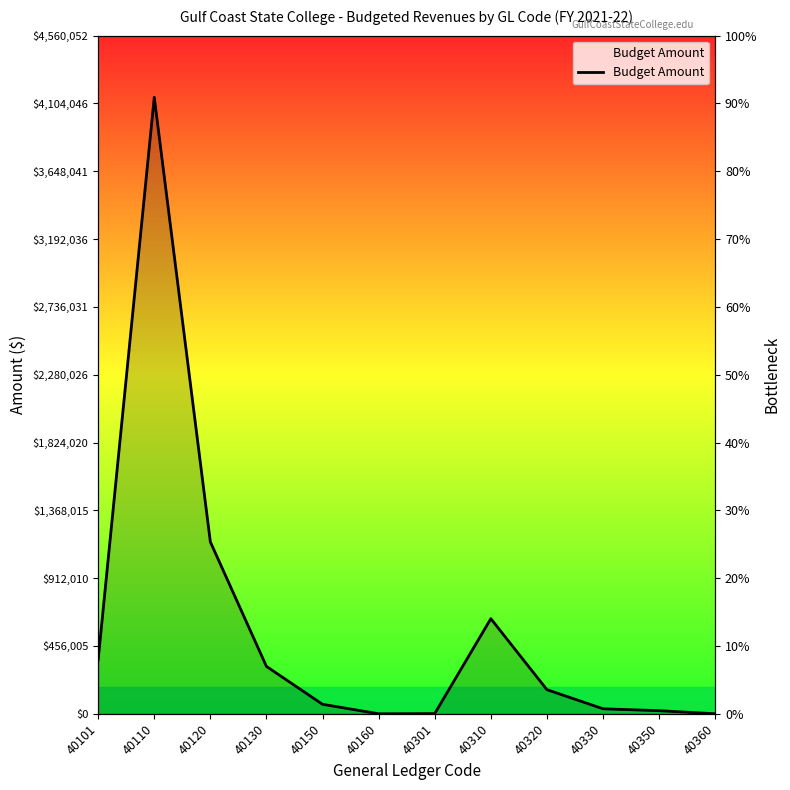

Approximately how many times larger is the value at 40110 compared to 40301?

3162.1